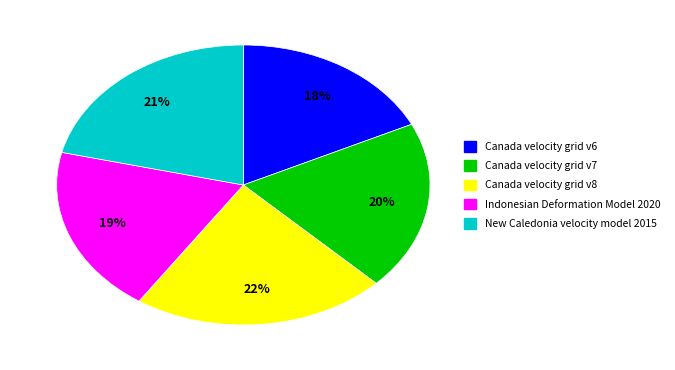

Do Canada velocity grid v7 and Indonesian Deformation Model 2020 together represent more than half of the pie?

No